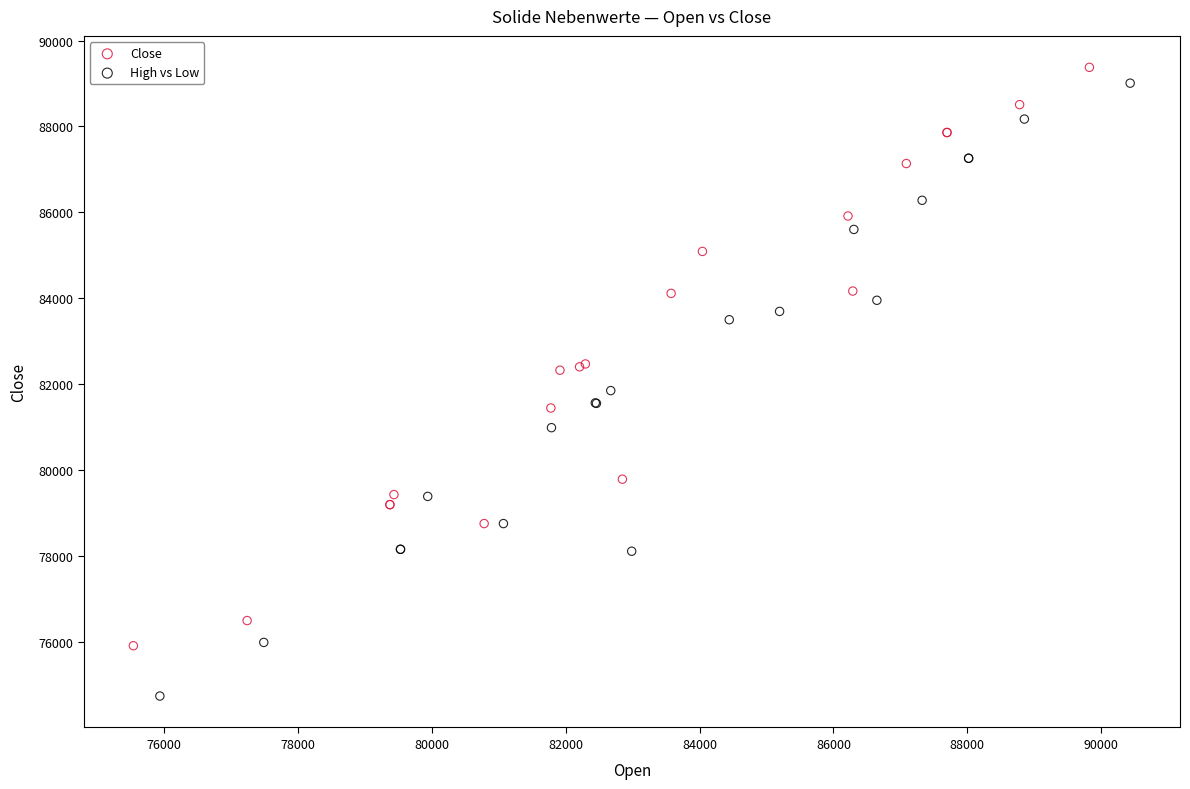

Which series contains the lowest Y value?

High vs Low